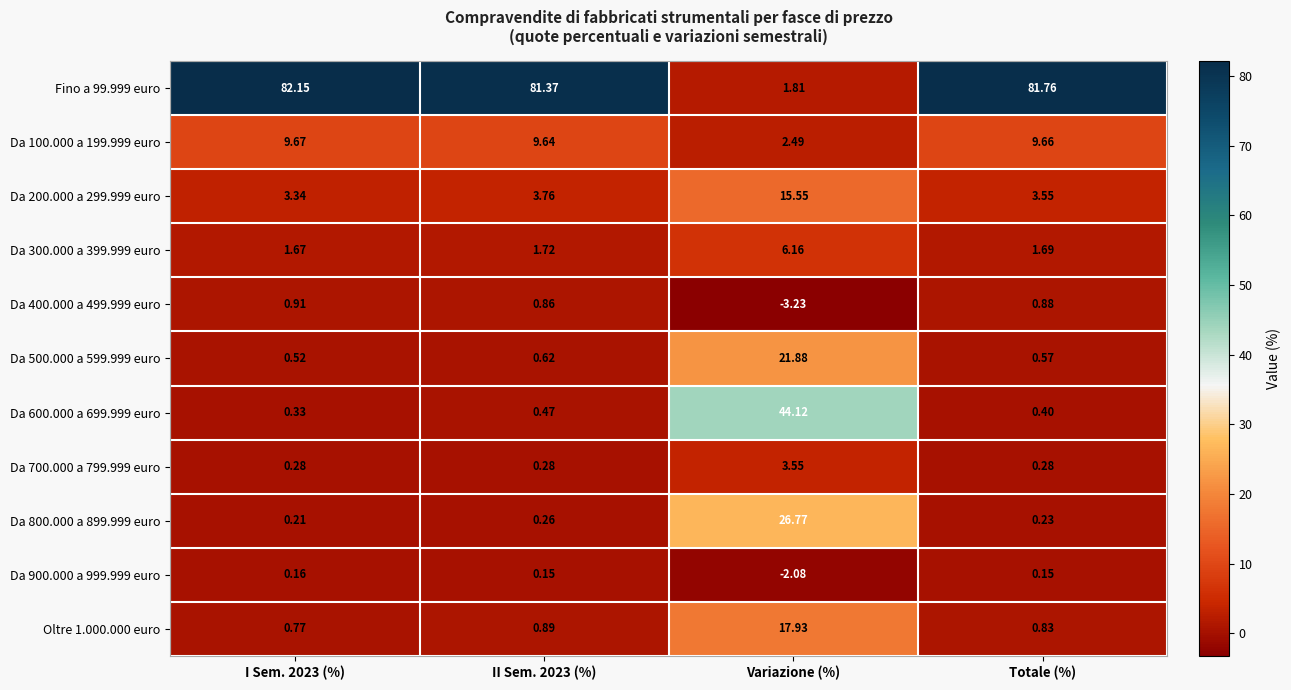

Which series has the largest total across all categories?

Fino a 99.999 euro